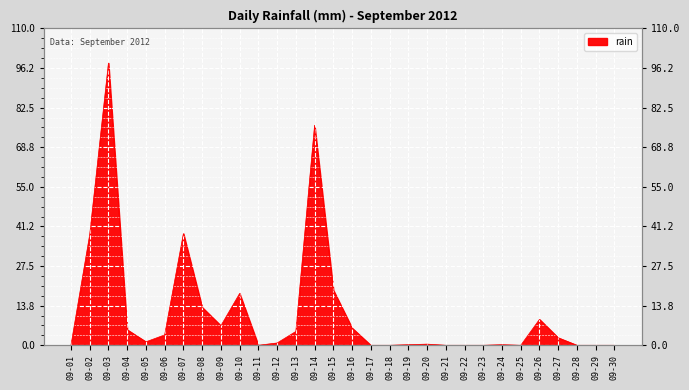

The chart shows a value of 98.0 at 09-03. True or false?

True